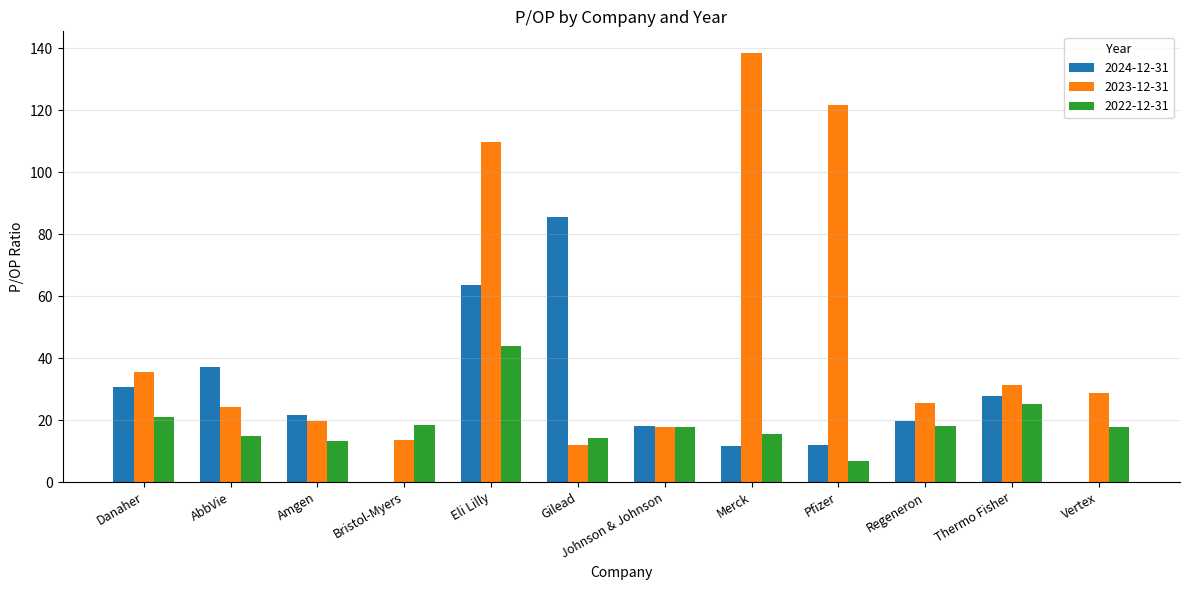

What are all the series names shown in the legend?

2024-12-31, 2023-12-31, 2022-12-31